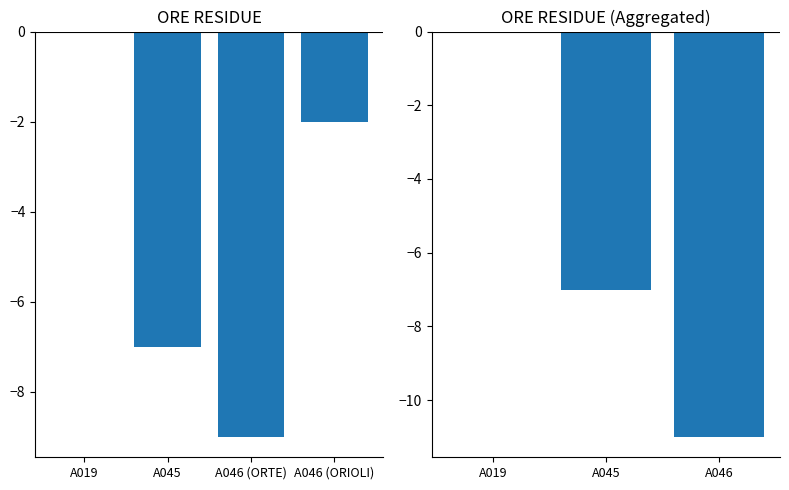

What is the change in value from A045 to A046 (ORIOLI)?

+5